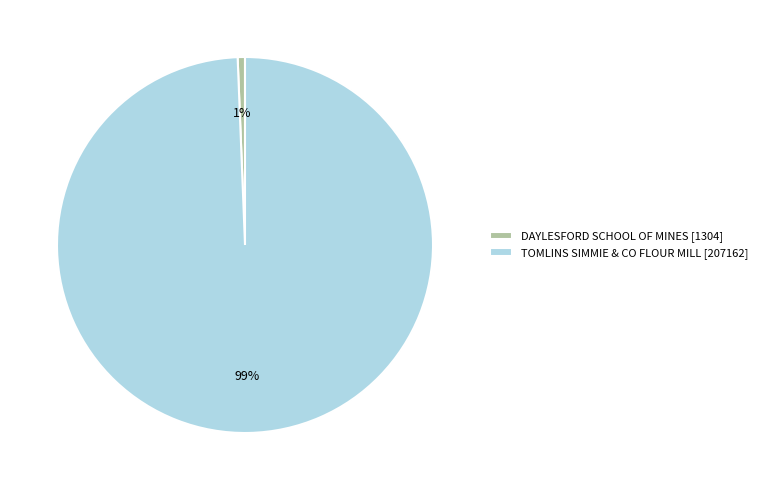

To the nearest percent, what percentage of the pie is TOMLINS SIMMIE & CO FLOUR MILL?

99%